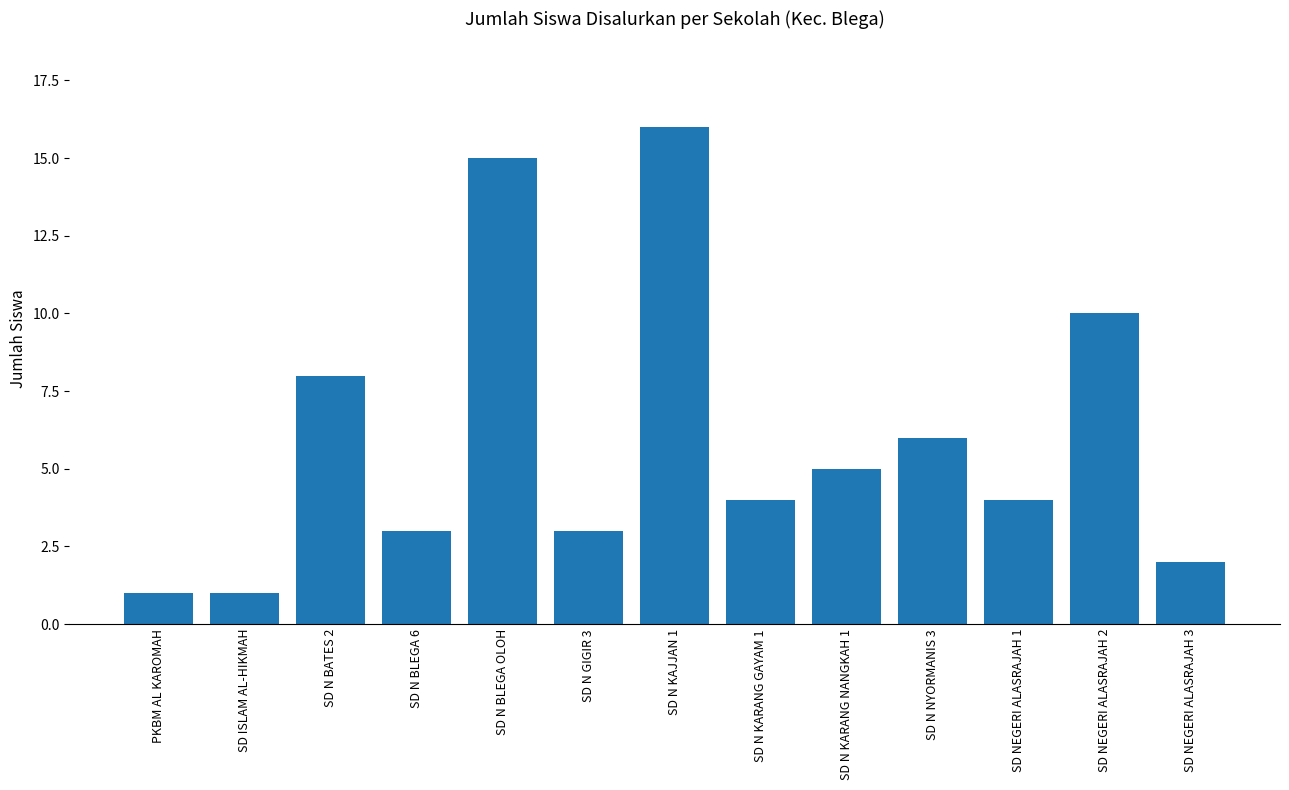

What is the label of the 3rd bar from the right?

SD NEGERI ALASRAJAH 1